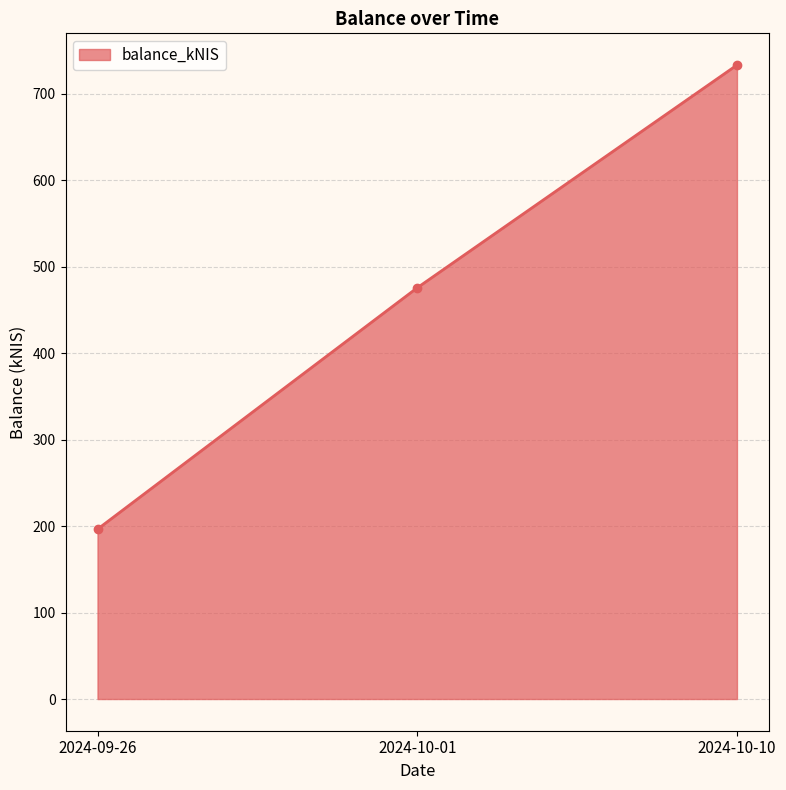

At which category does the chart reach its minimum across all series?

2024-09-26